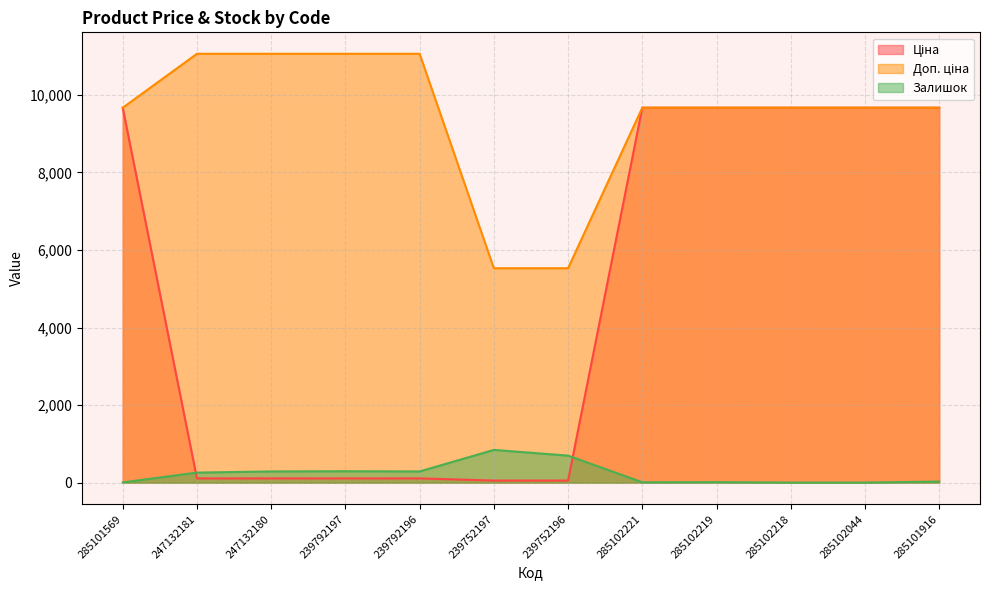

True or false: Доп. ціна and Залишок intersect in this chart.

False